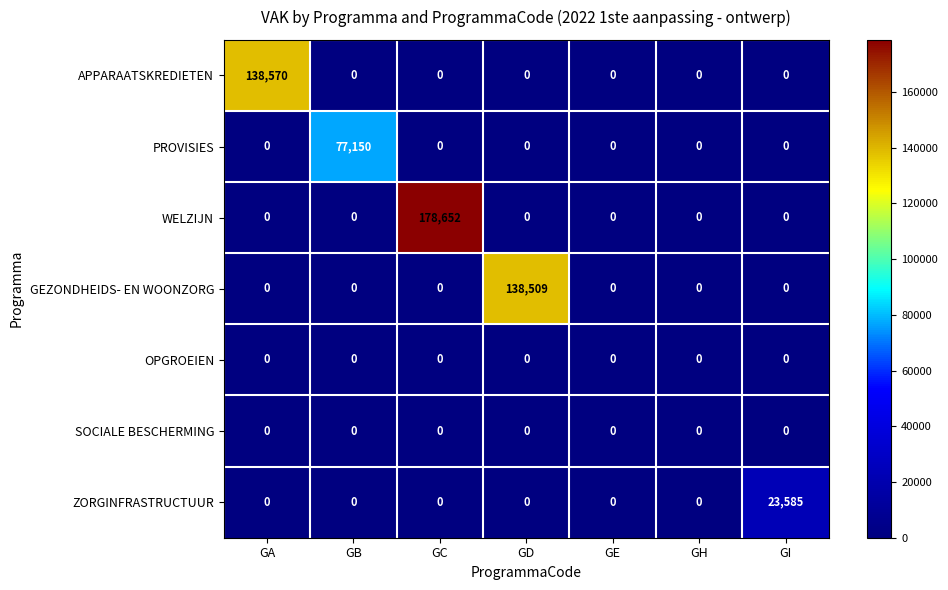

What is the sum of all ZORGINFRASTRUCTUUR values?

23585